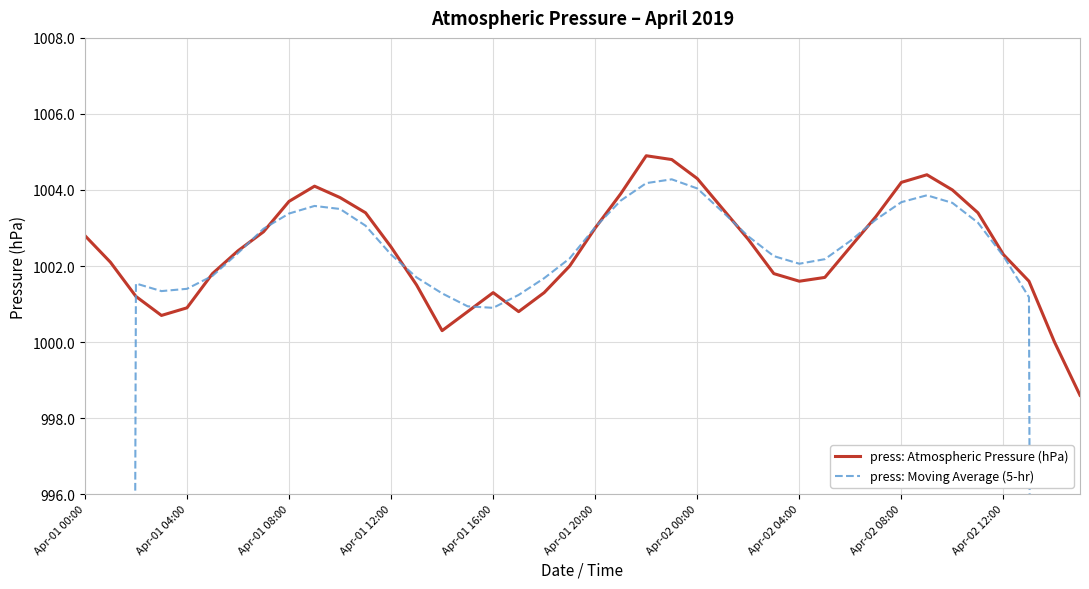

Is this an area chart (filled region under the line)?

No